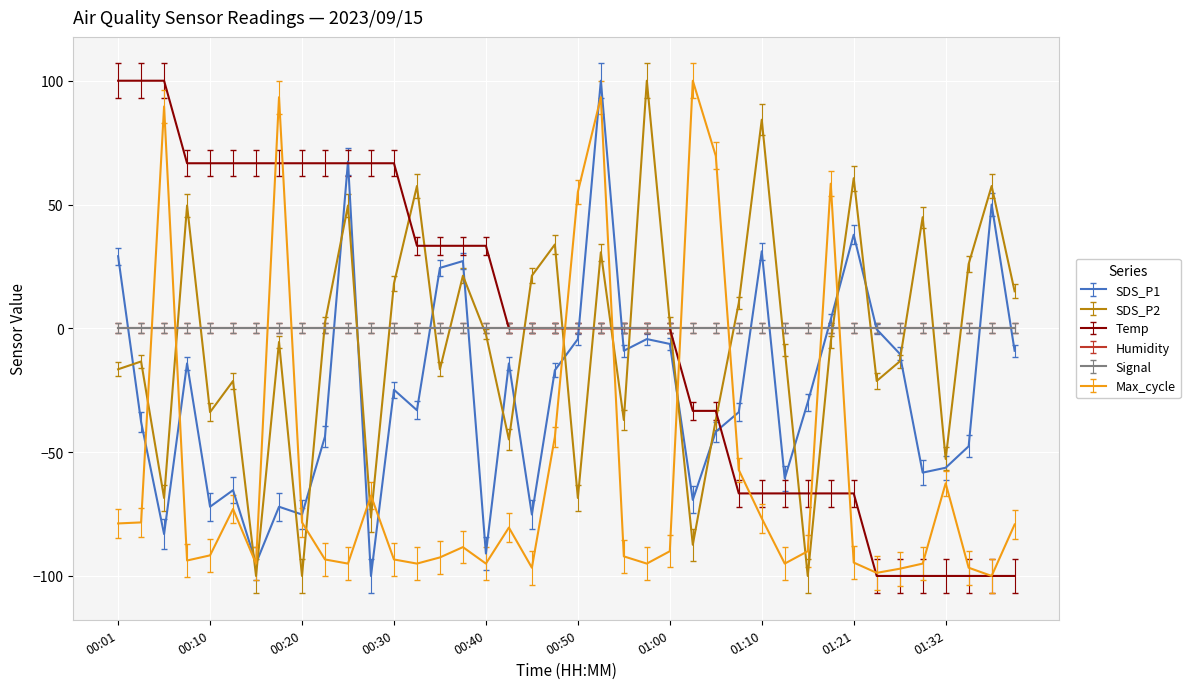

Is this an area chart (filled region under the line)?

No